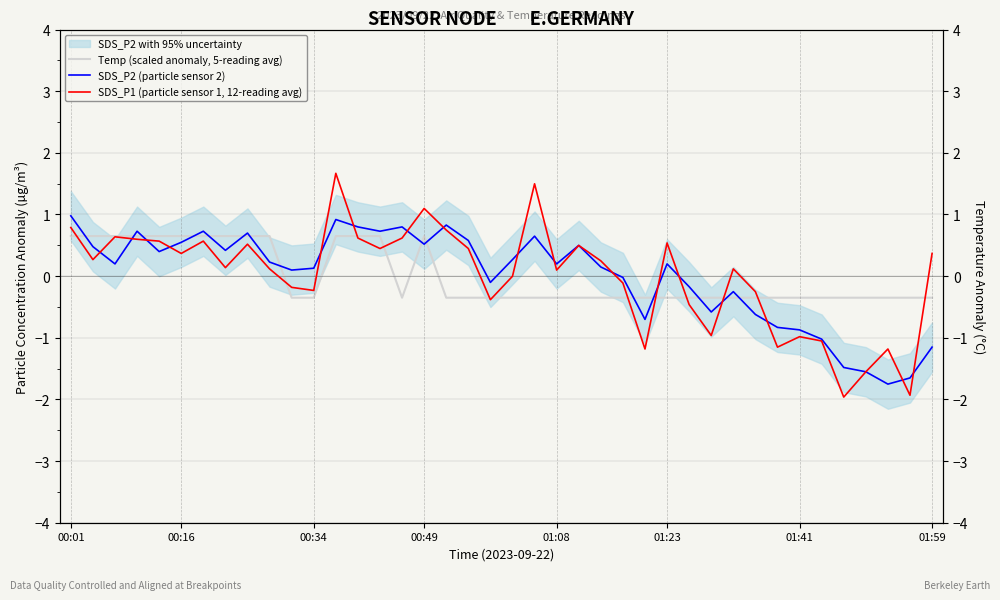

True or false: SDS_P2 (particle sensor 2) has a value of -1.0 at 38.

False